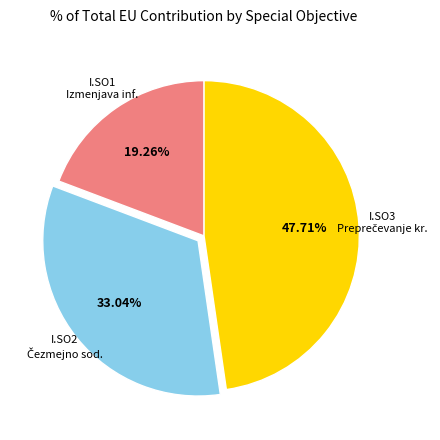

Does any single category account for the majority?

No